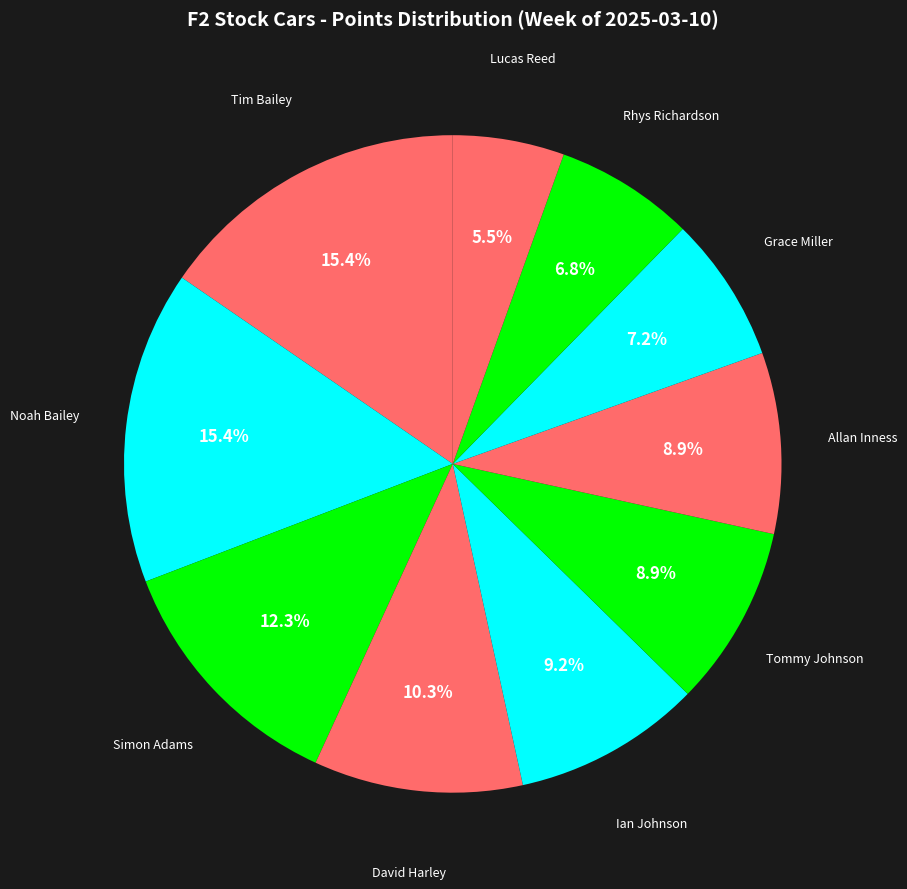

Count the number of slices in the pie.

10